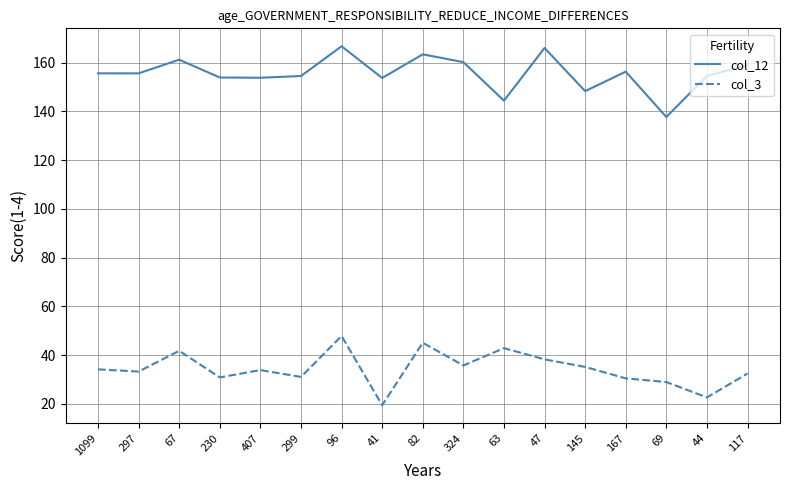

True or false: col_12 and col_3 cross at least once.

False